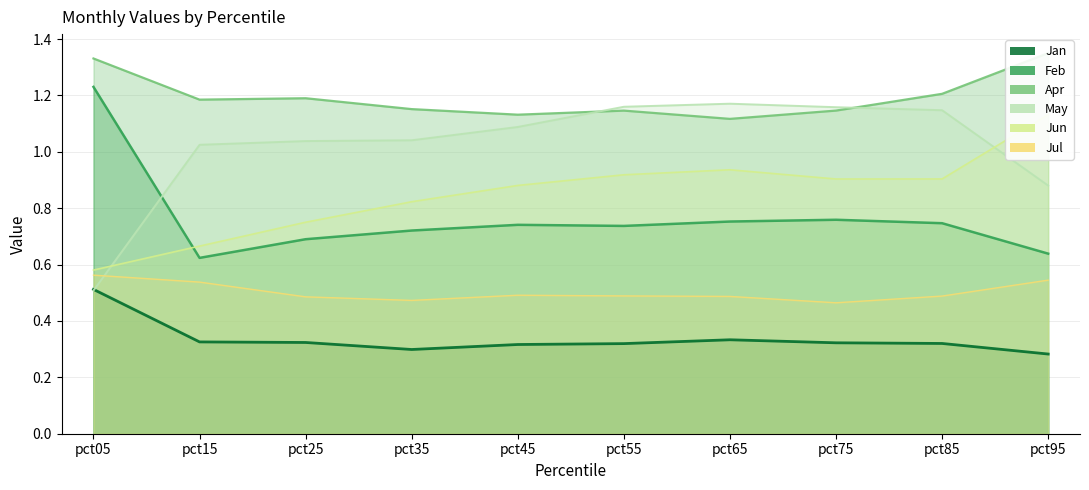

In May, how many points are higher than both neighbors (excluding endpoints)?

1